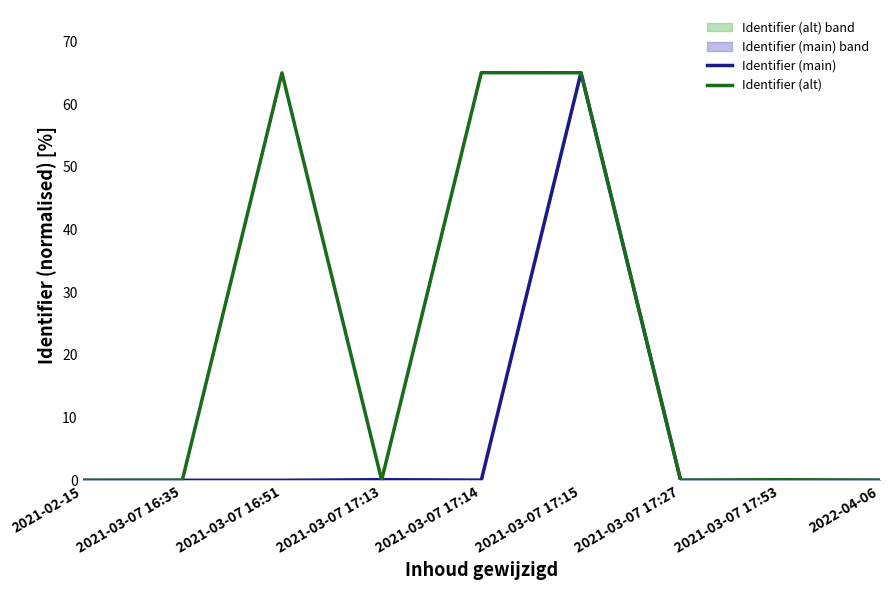

Is this an area chart (filled region under the line)?

No